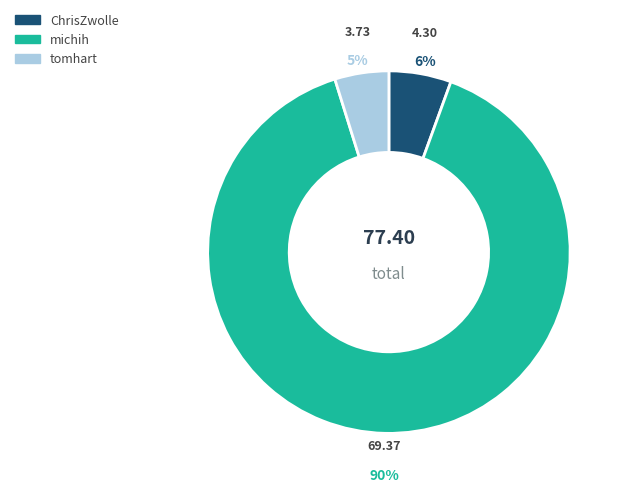

Combined, do tomhart and ChrisZwolle account for over 50%?

No